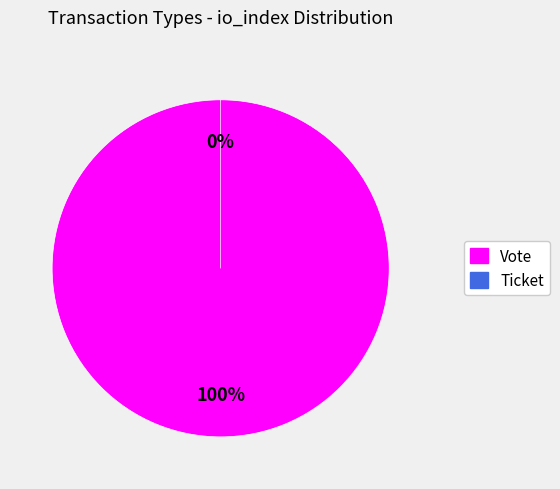

Which category accounts for the majority?

Vote